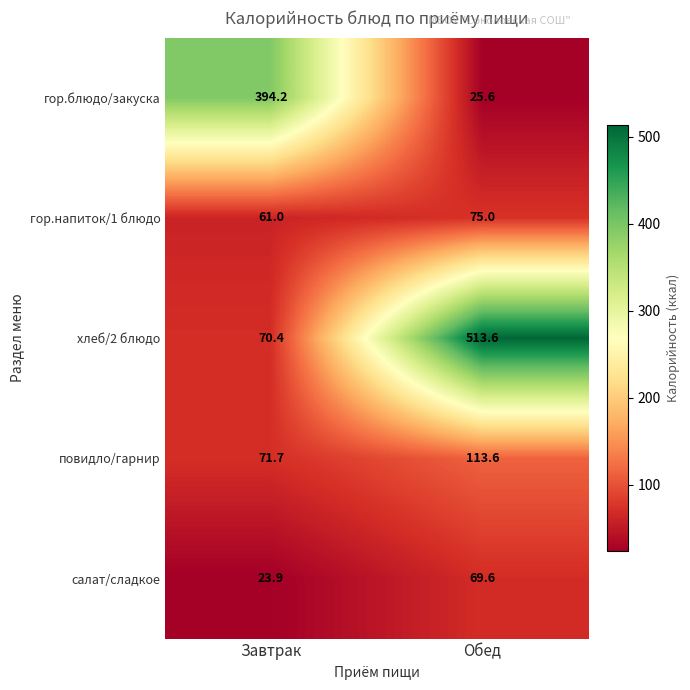

What is the total value across all series at Обед?

797.4